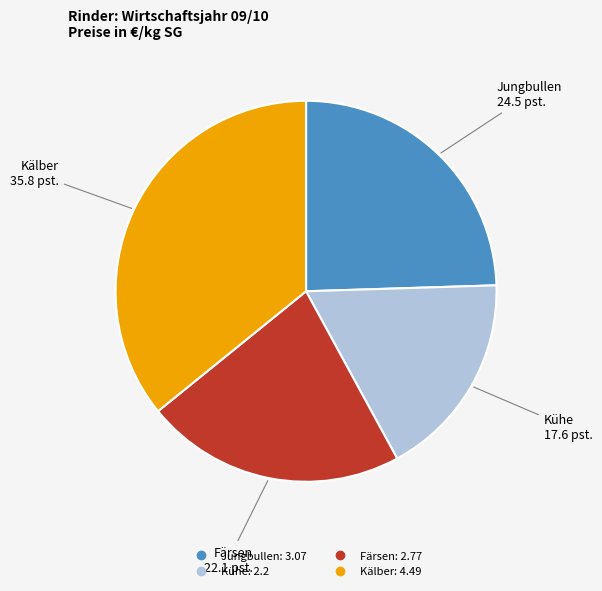

Rank the categories by value from highest to lowest.

Kälber, Jungbullen, Färsen, Kühe